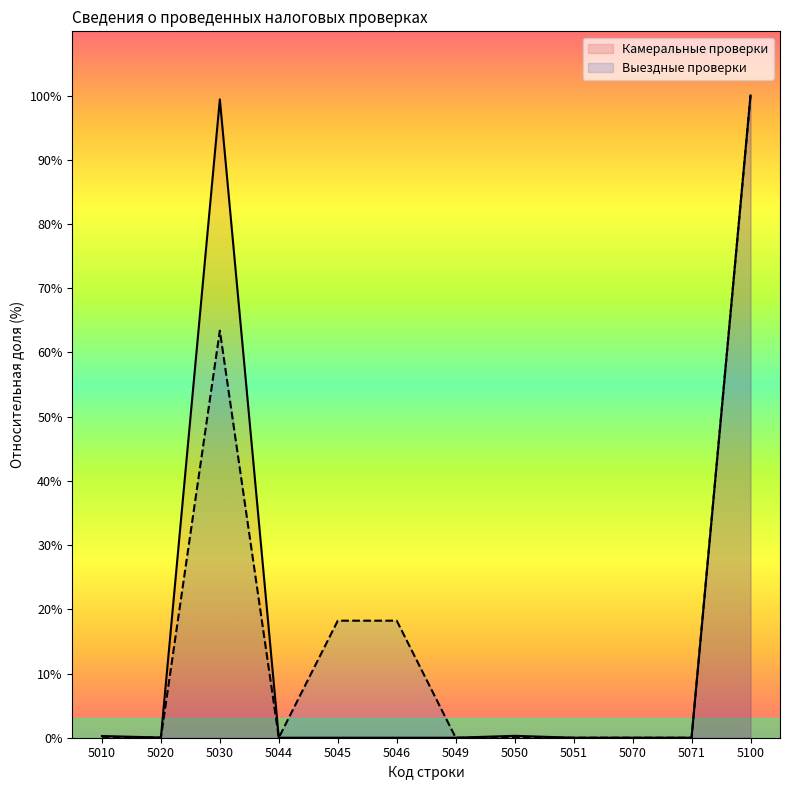

Reading left to right, list all the values displayed in this chart.

Камеральные проверки: 5010=0.3	5020=0.0	5030=99.4	5044=0.0	5045=0.0	5046=0.0	5049=0.0	5050=0.3	5051=0.0	5070=0.0	5071=0.0	5100=100.0
Выездные проверки: 5010=0.1	5020=0.0	5030=63.4	5044=0.0	5045=18.2	5046=18.2	5049=0.0	5050=0.0	5051=0.0	5070=0.0	5071=0.0	5100=100.0